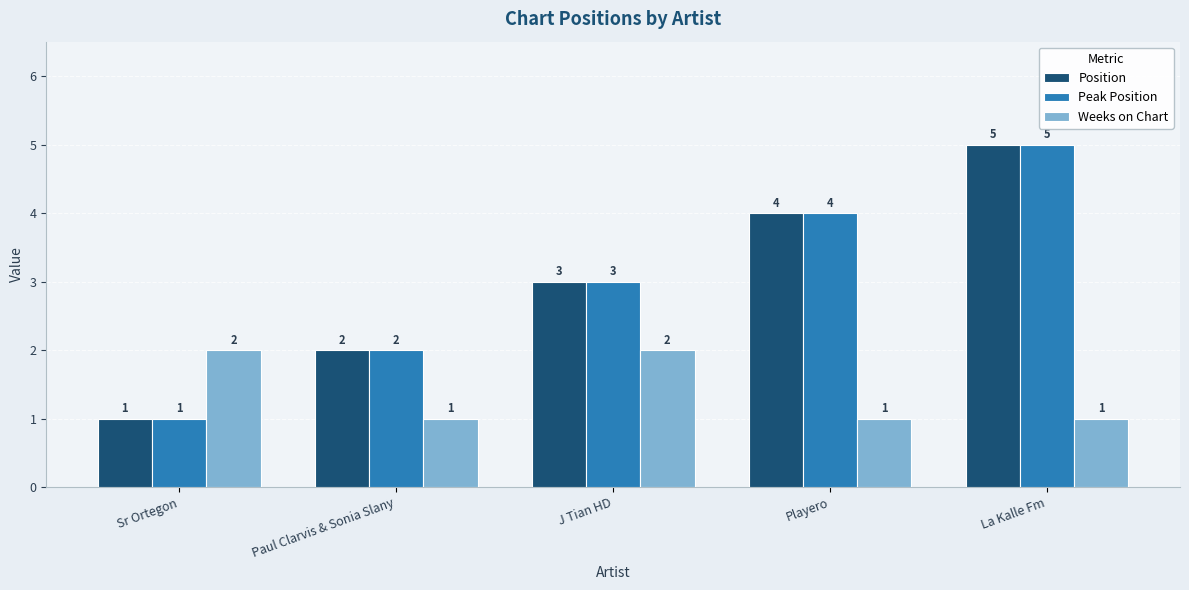

Which label corresponds to the largest value in the chart?

La Kalle Fm